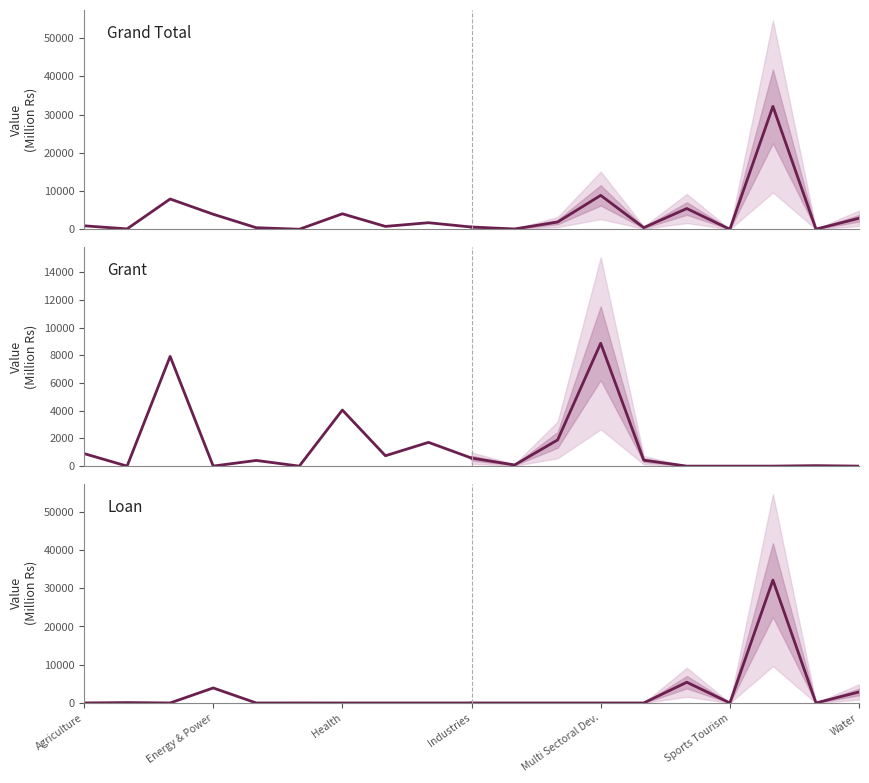

What is the sum of the Grant (Million Rs) values at 8 and 7?

2462.5